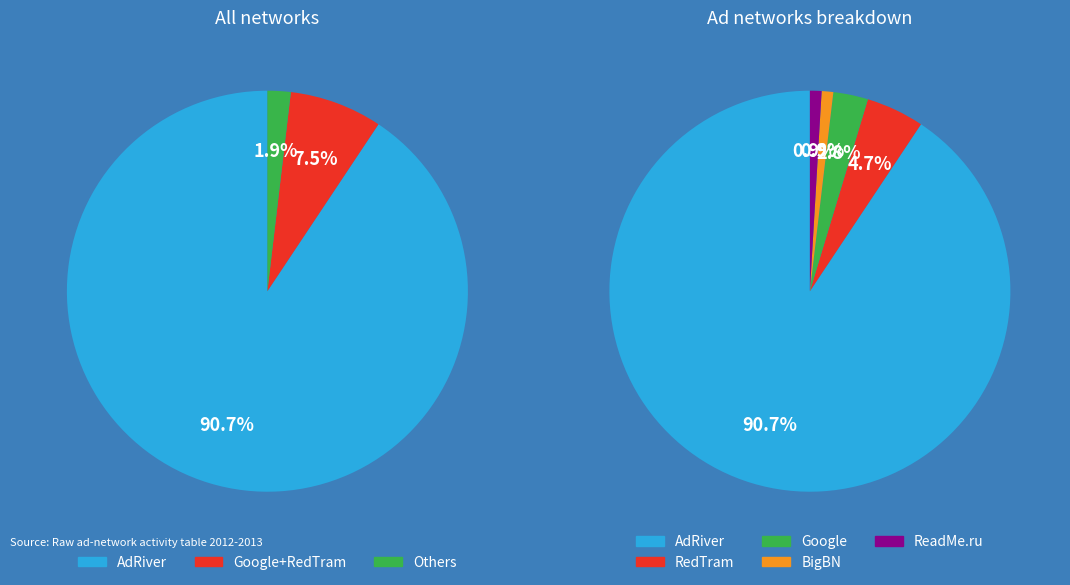

Is it true that RedTram is 1% of the pie?

False